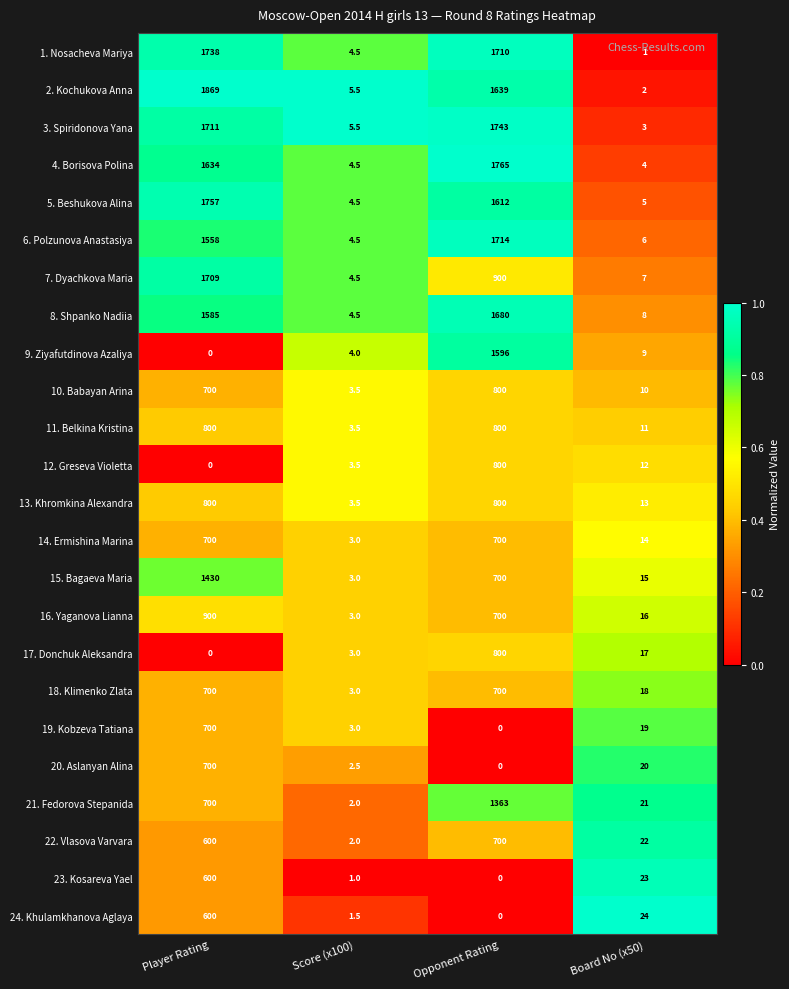

Between Score (x100) and Board No (x50), which series saw the biggest shift?

24. Khulamkhanova Aglaya